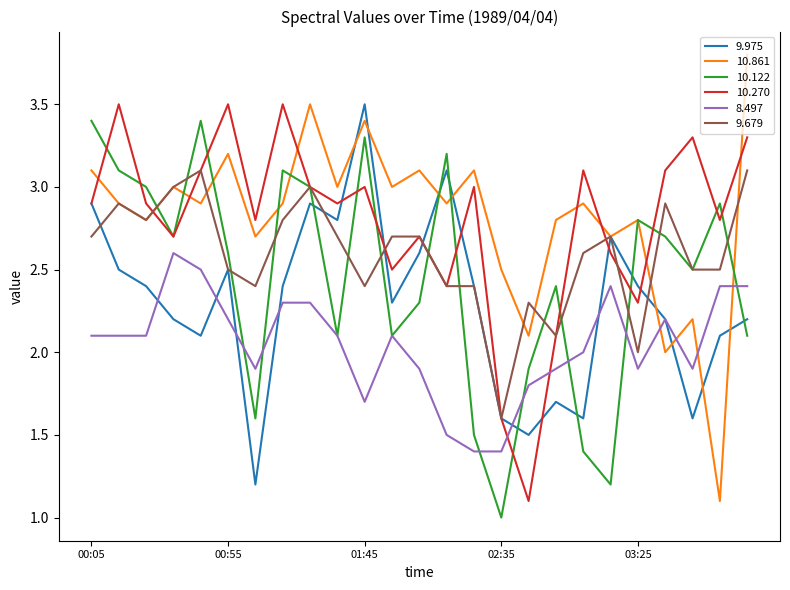

What is the greatest value displayed?

3.8